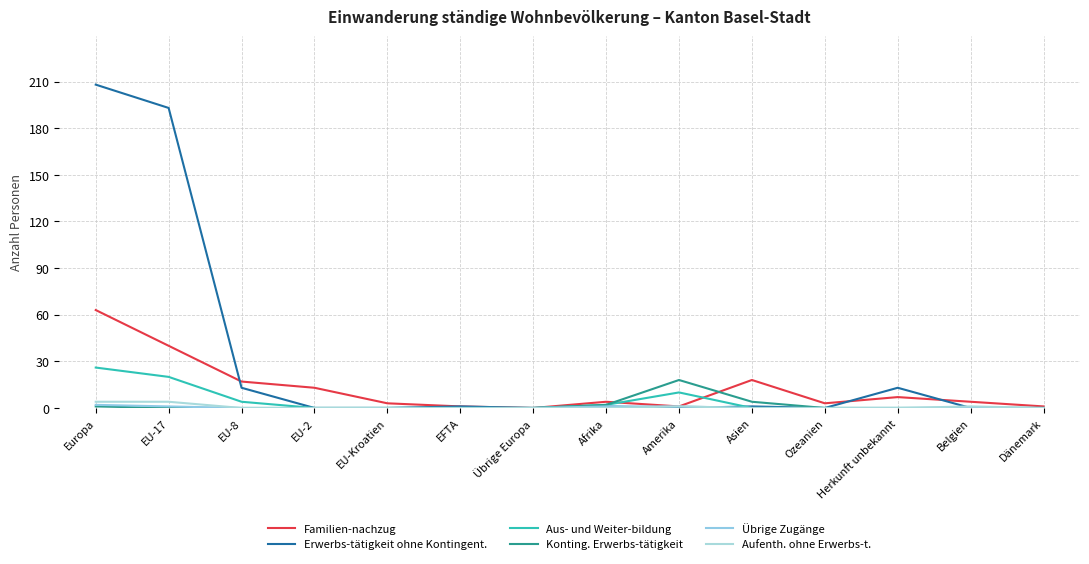

How many interior local peaks does the Erwerbs-tätigkeit ohne Kontingent. series have?

4